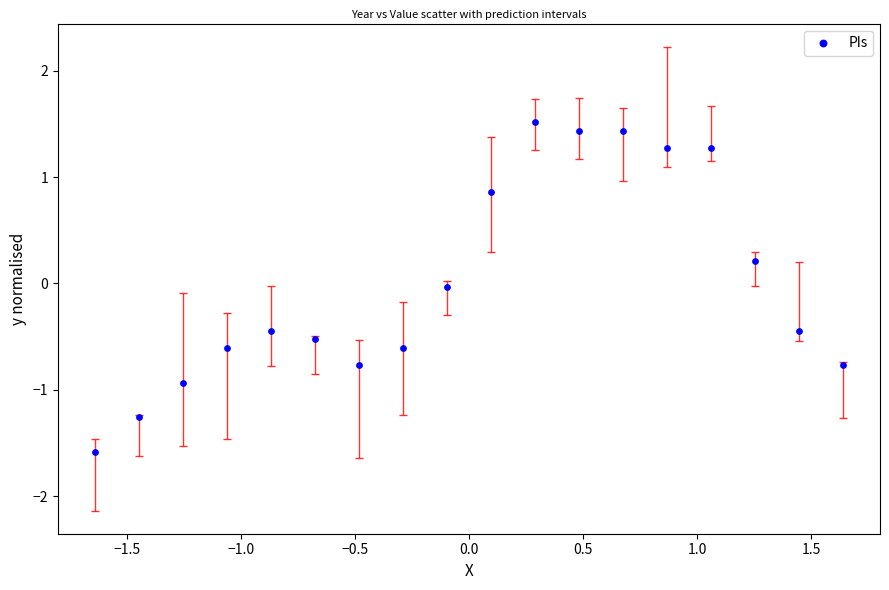

What is the range of Y values (max minus min)?

3.1